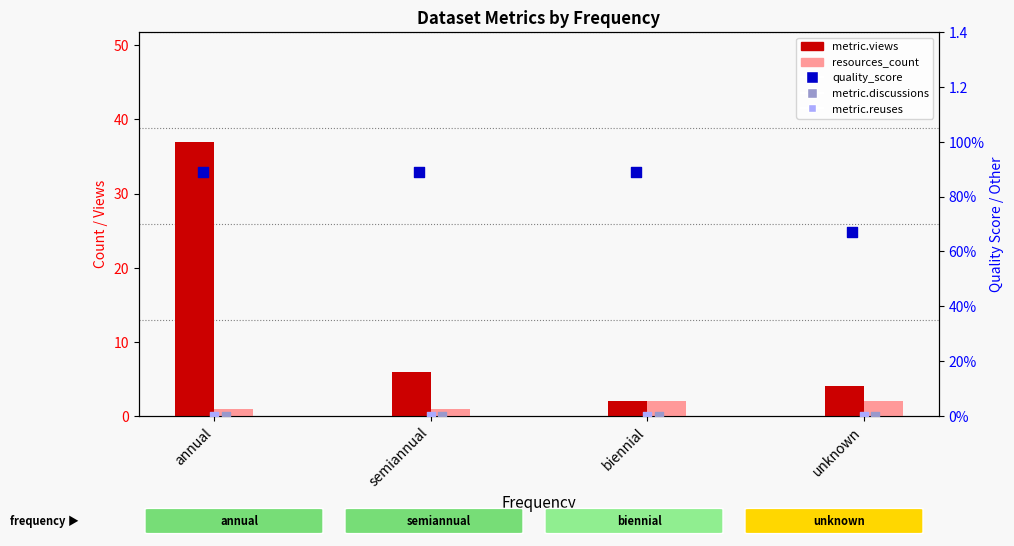

At how many categories does at least one series exceed 6?

1